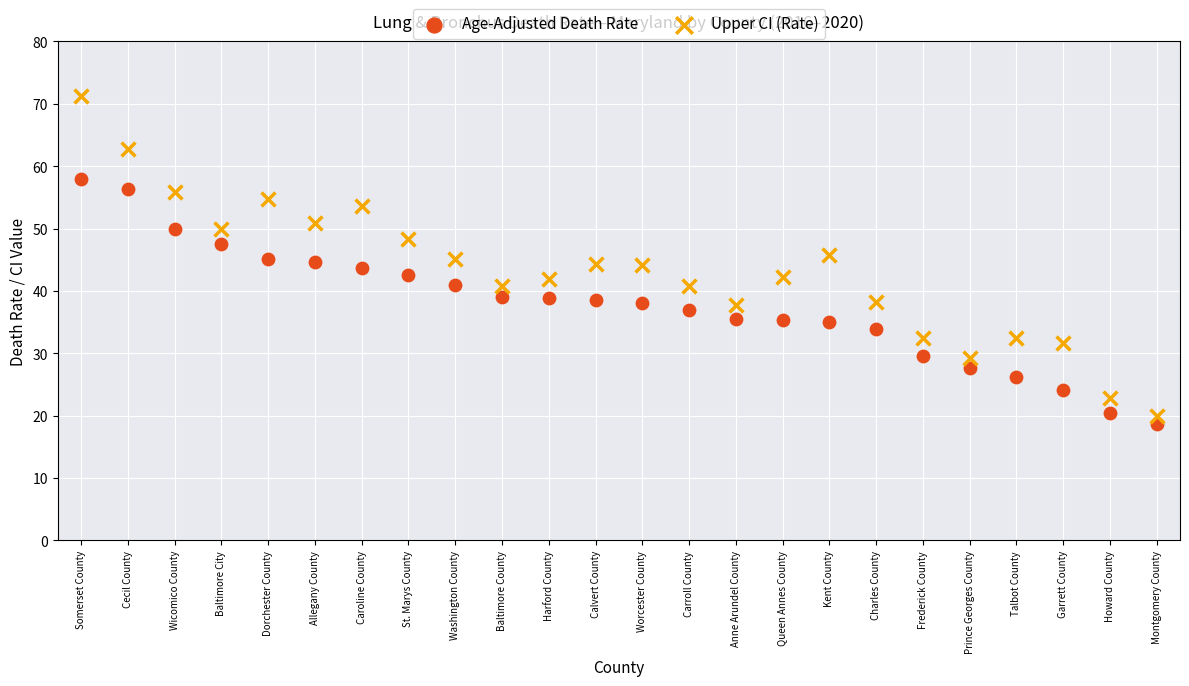

Across all data points, what is the range of Y values (max minus min)?

52.5